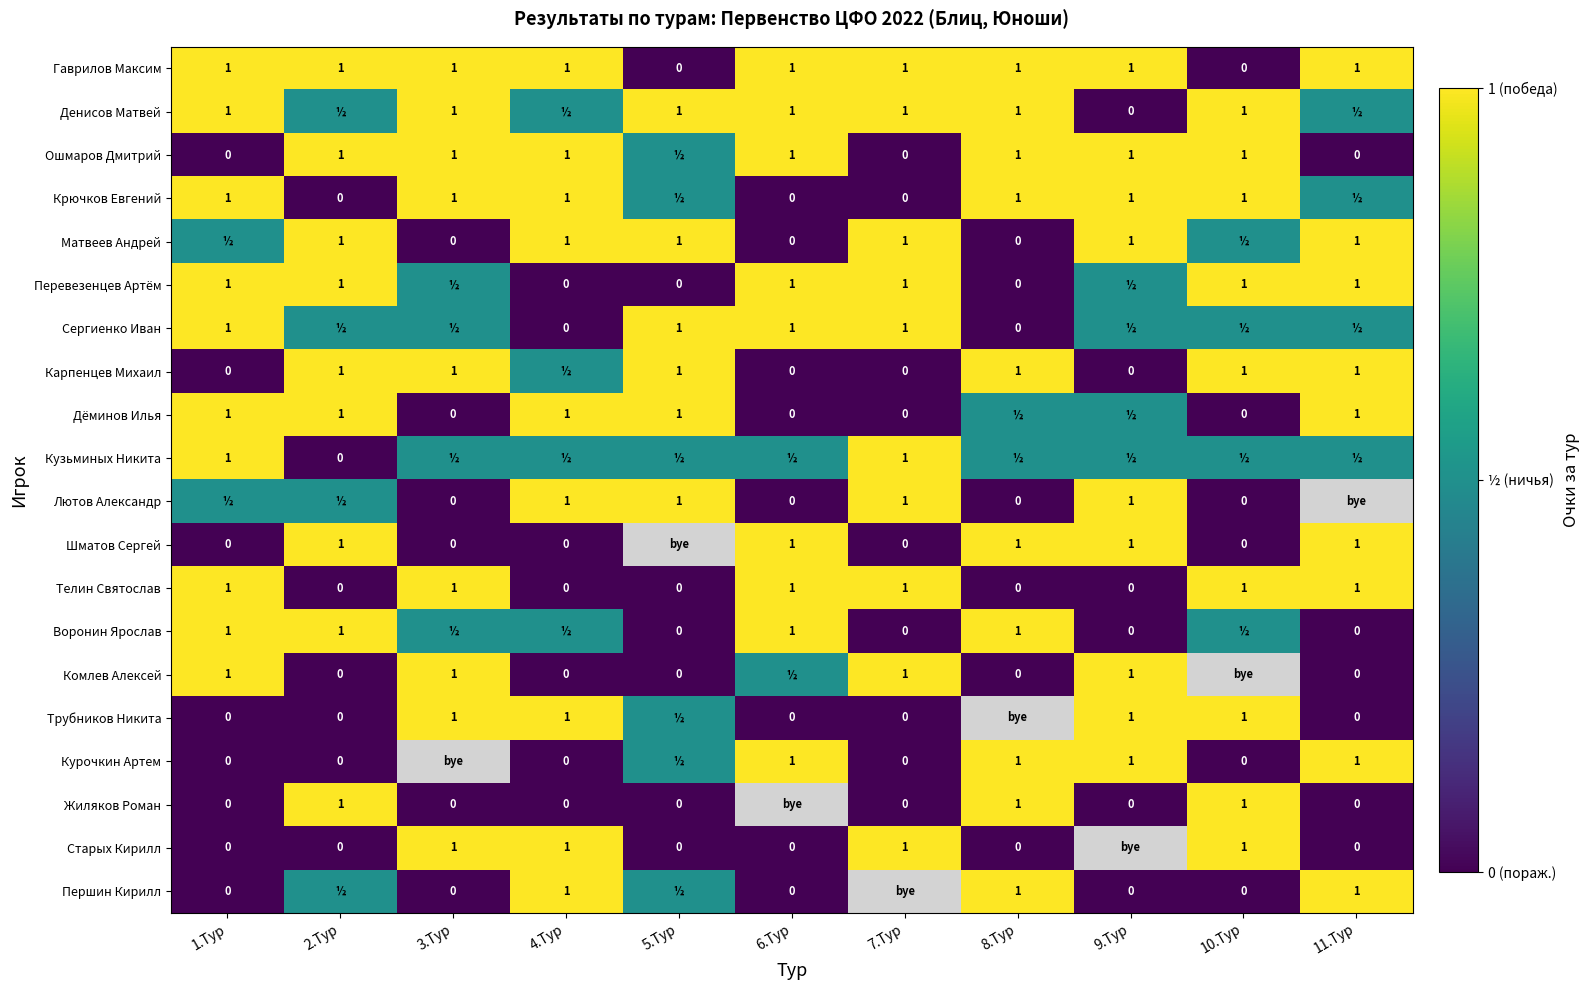

Is the value of Старых Кирилл at 2.Тур greater than the value of Трубников Никита at 4.Тур?

No